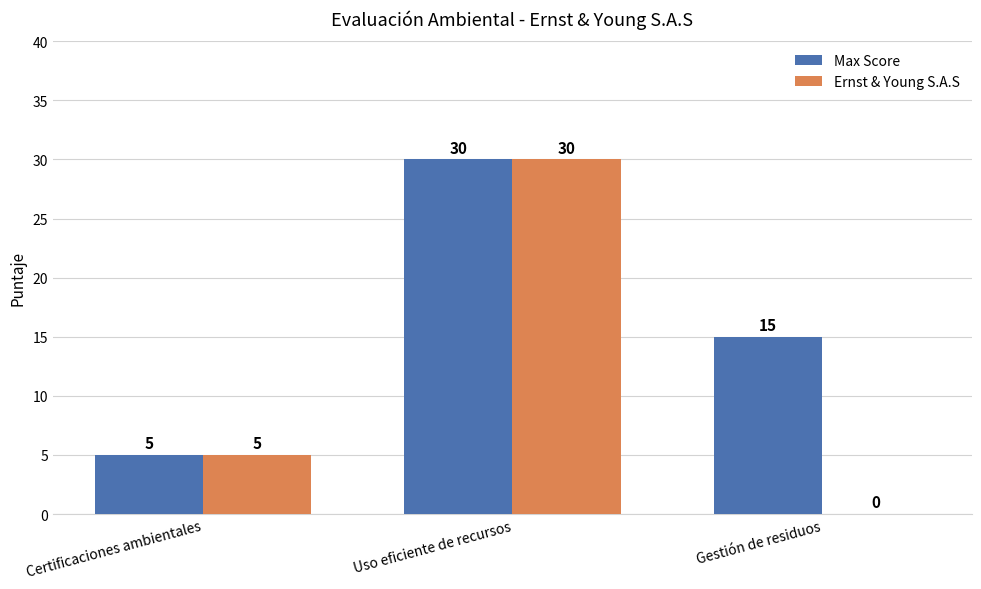

True or false: Max Score has a value of 45 at Uso eficiente de recursos.

False